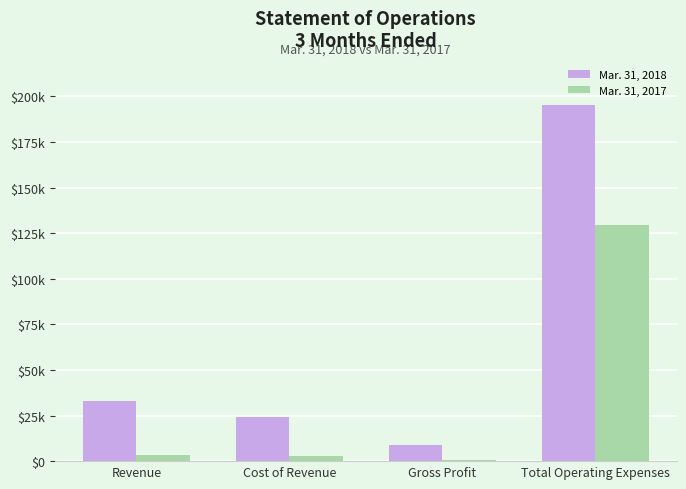

What are all the series names shown in the legend?

Mar. 31, 2018, Mar. 31, 2017